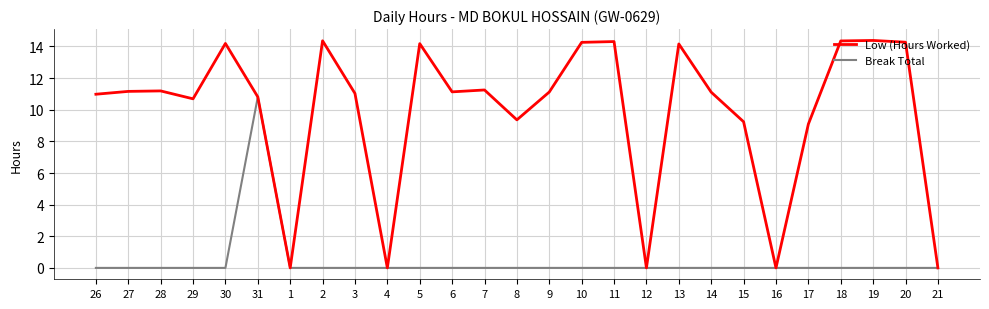

Rank the series at 30 from lowest to highest value.

Break Total, Low (Hours Worked)